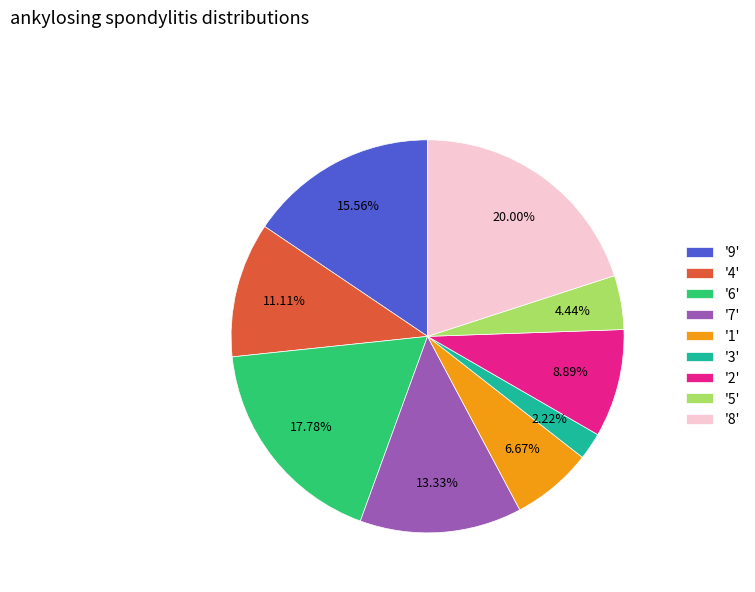

Which has a higher value, '4' or '3'?

'4'